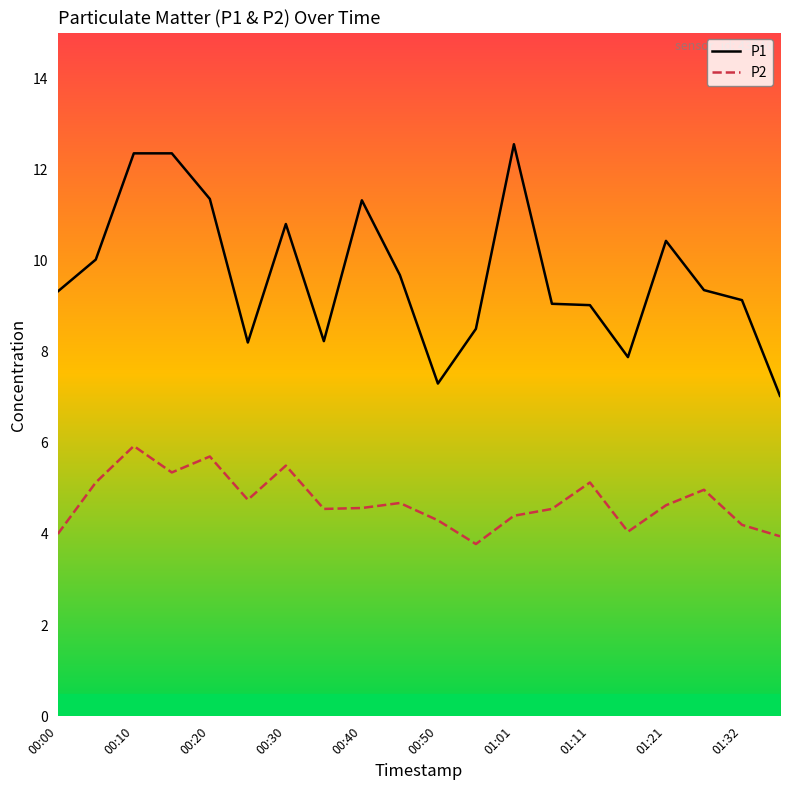

True or false: P2 and P1 cross at least once.

False